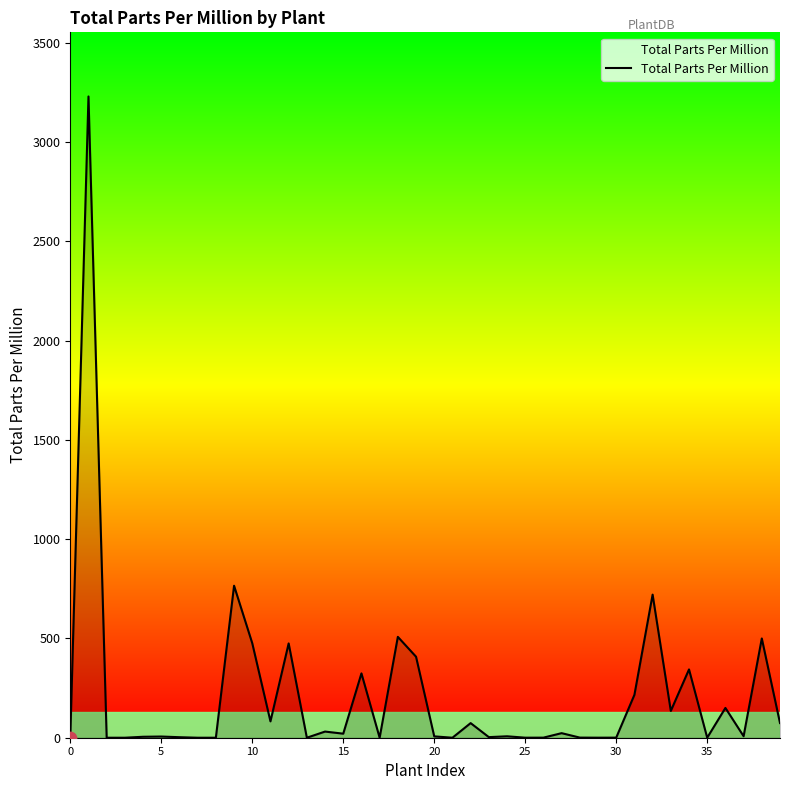

What is the maximum value shown in the chart?

3230.0